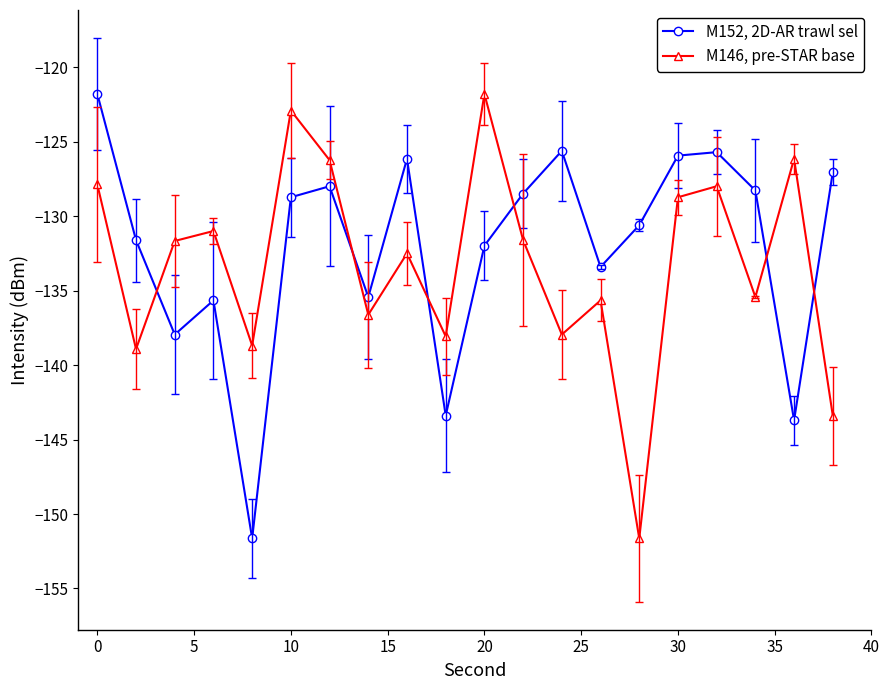

What is the value of the M146, pre-STAR base point at the 18th from the left?

-135.4